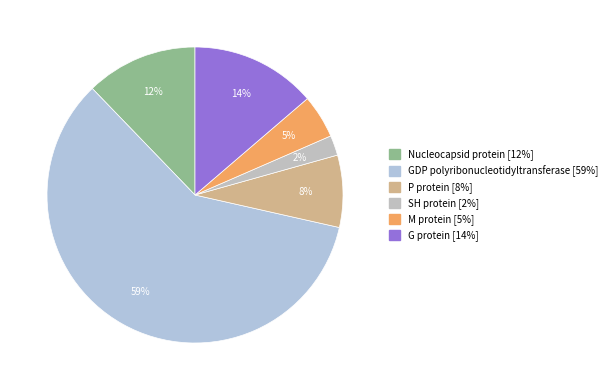

How many slices are in this pie chart?

6